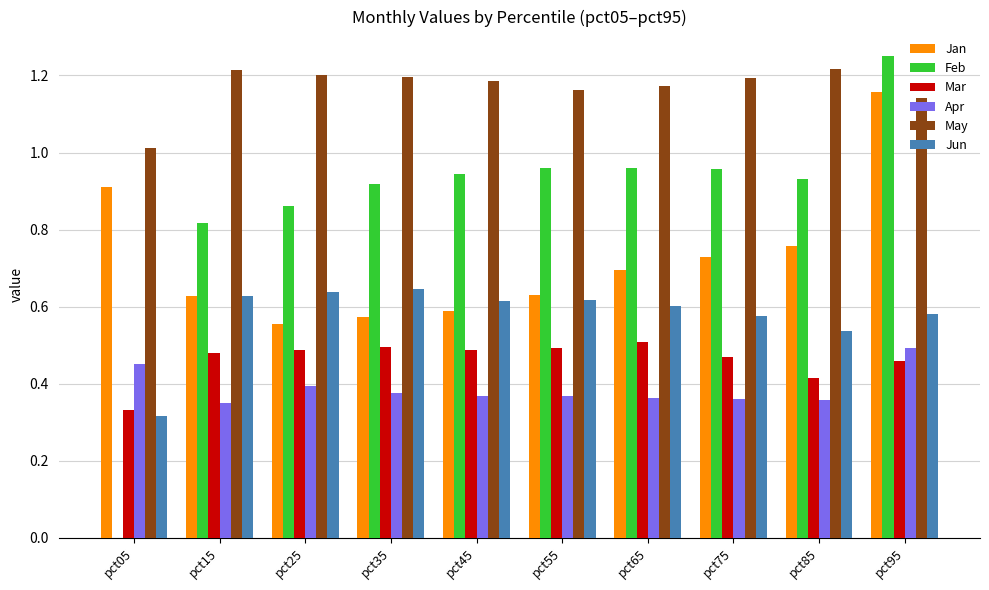

What is the sum of all Jun values?

5.8